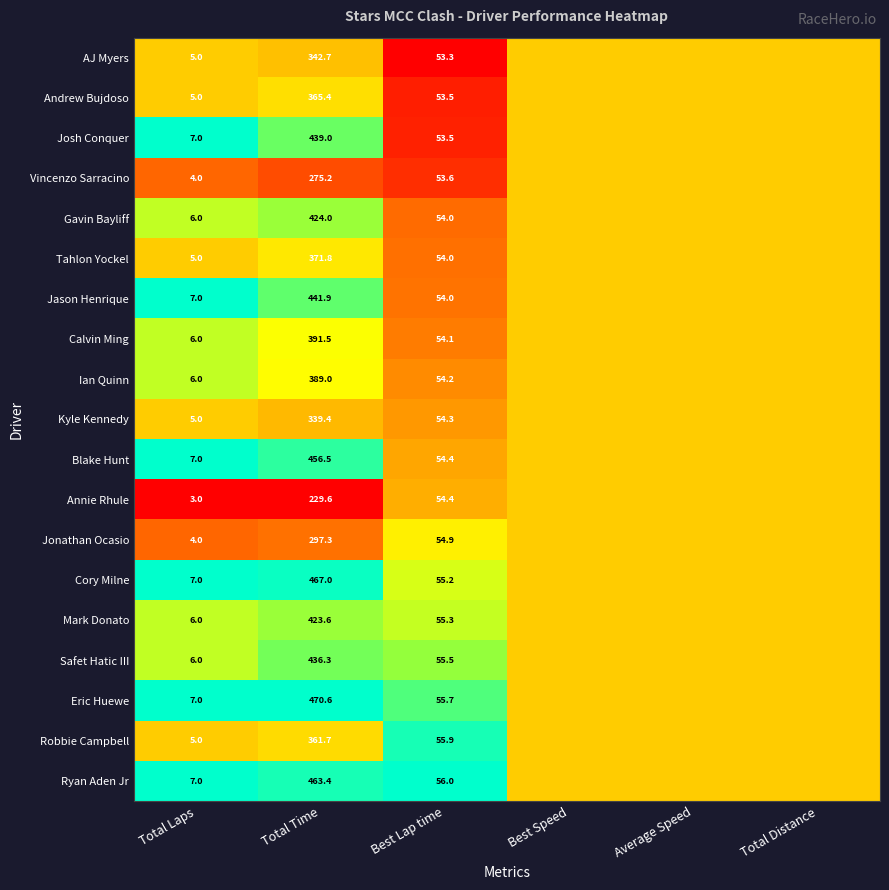

Is it true that Cory Milne equals 72.5 at Best Lap time?

False